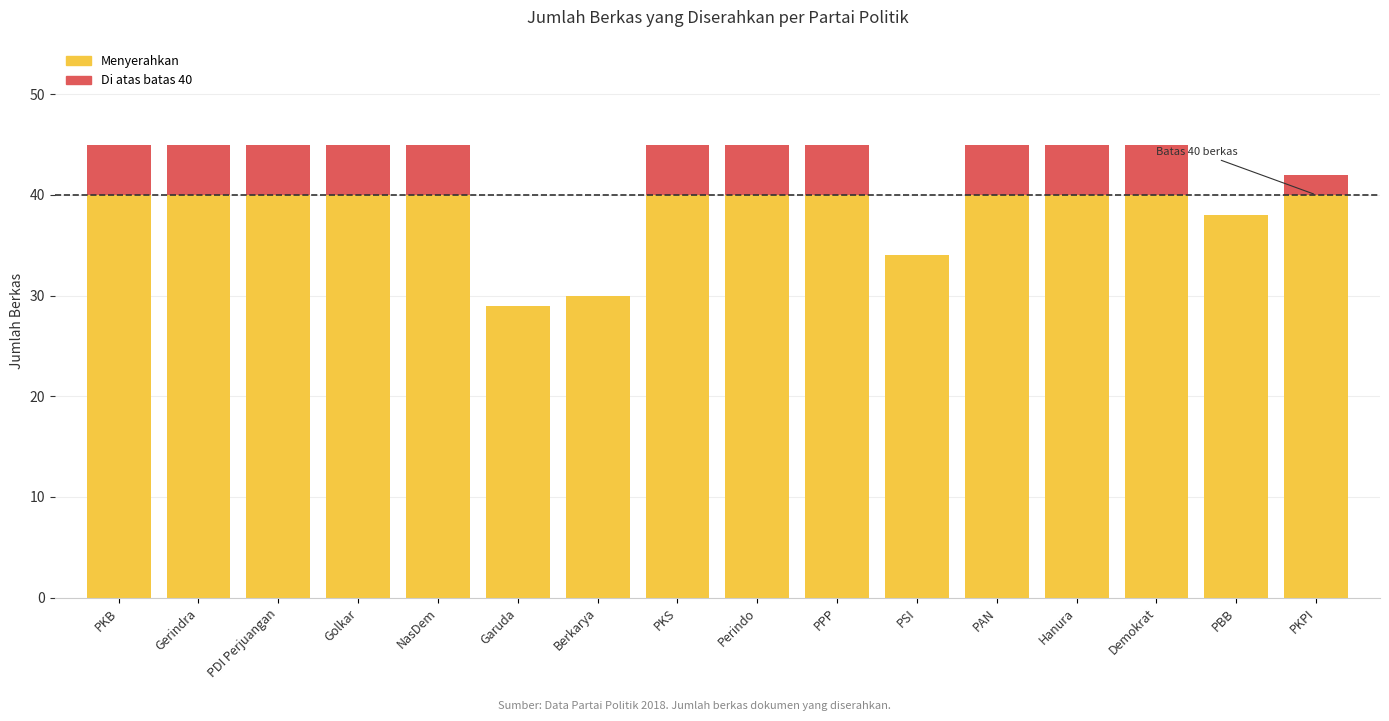

True or false: there are more than 2 points higher than both neighbors.

False